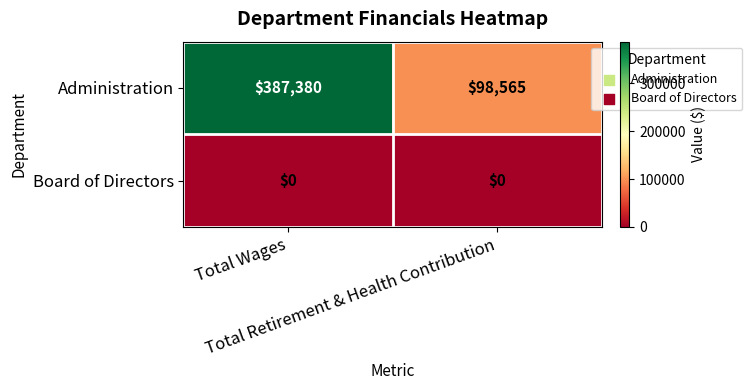

What is the difference between the highest and lowest values at Total Wages?

387380